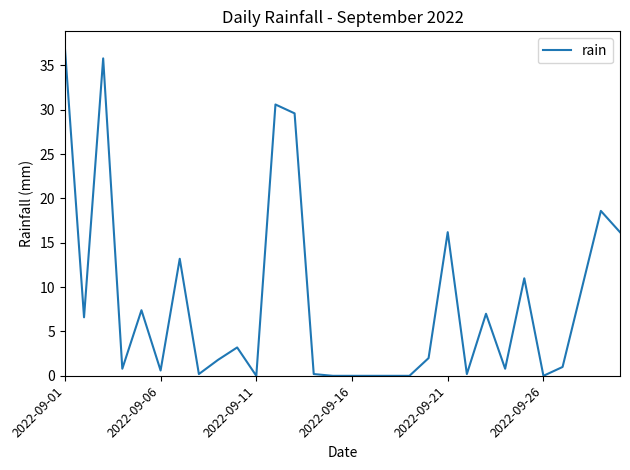

What is the sum of all values?

249.8